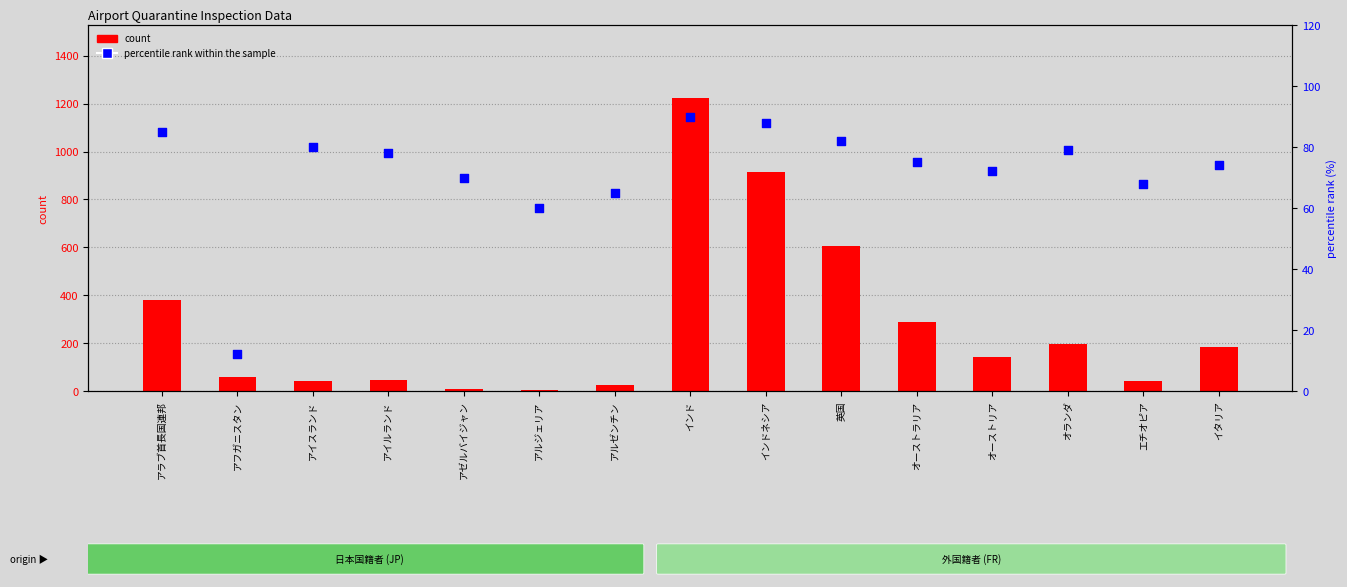

At how many categories does at least one series exceed 474?

3